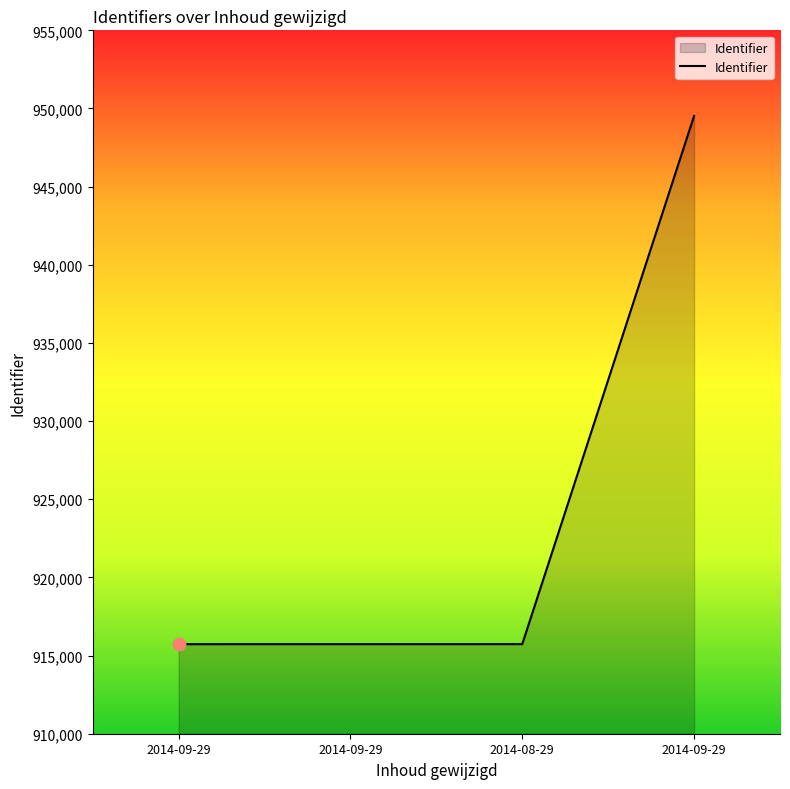

Does the chart have visible grid lines?

No